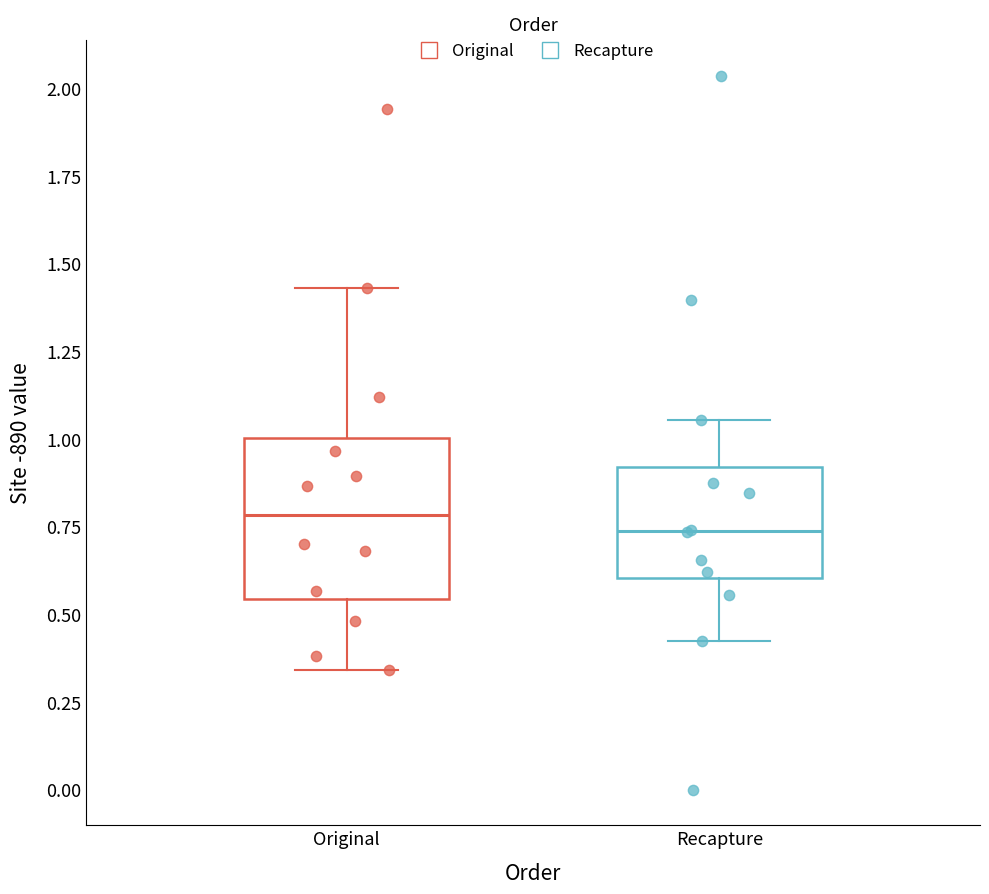

Where is the lower edge of the box for Recapture on the y-axis? The values are not printed on the chart, so give them approximately, as read against the axis.

0.60